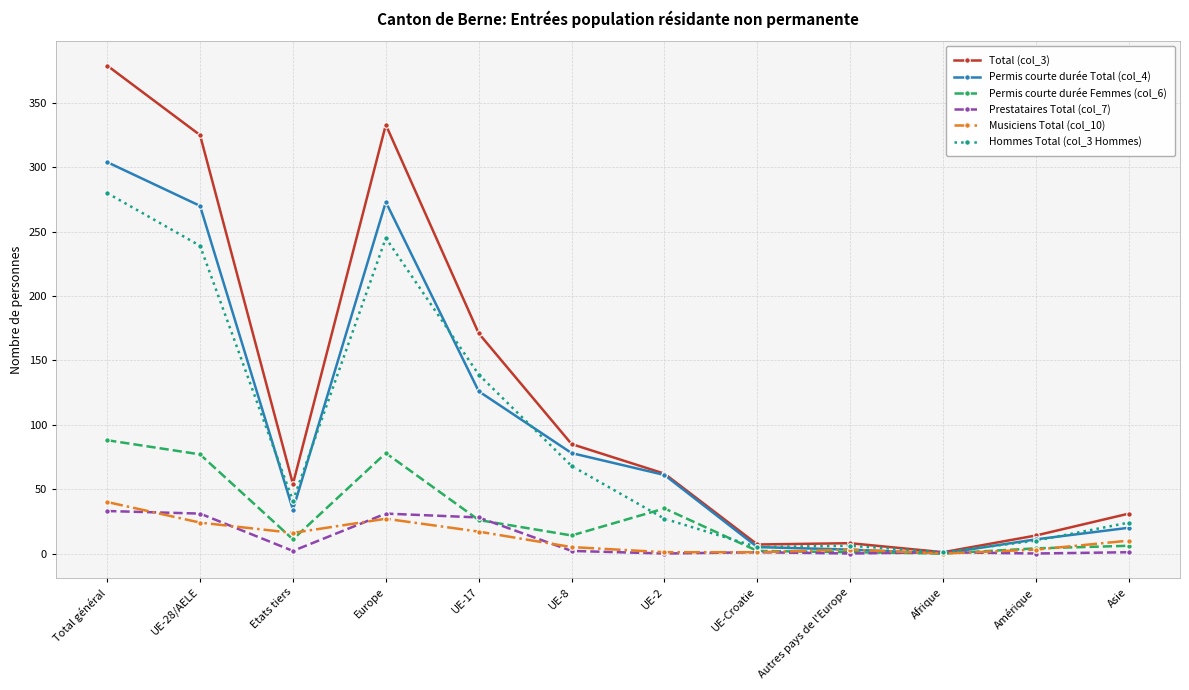

What is the difference between the Hommes Total (col_3 Hommes) values at Asie and UE-8?

44